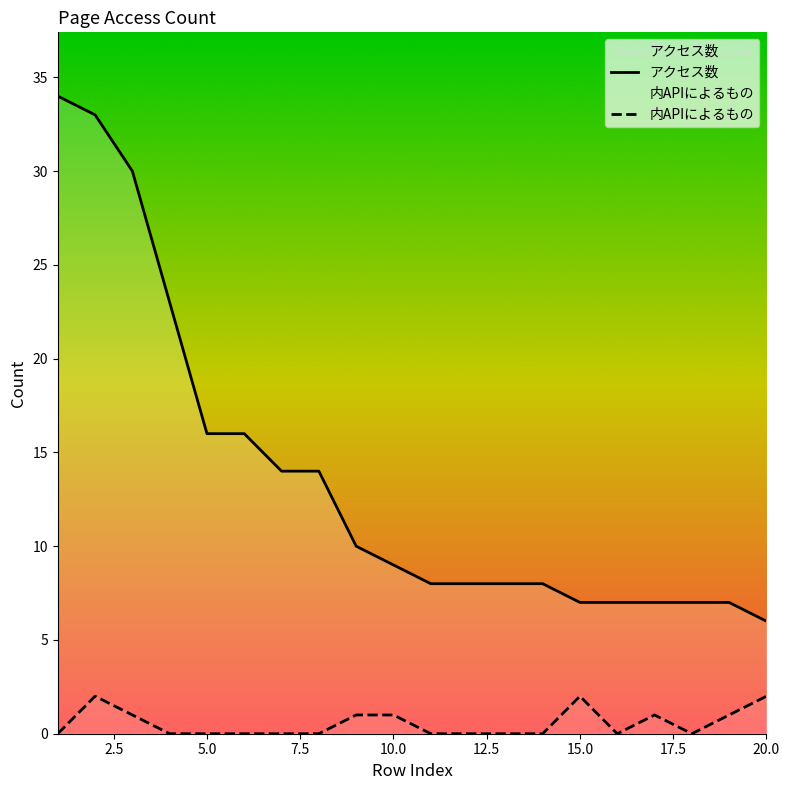

What is the value of the 内APIによるもの point at the 15th from the left?

2